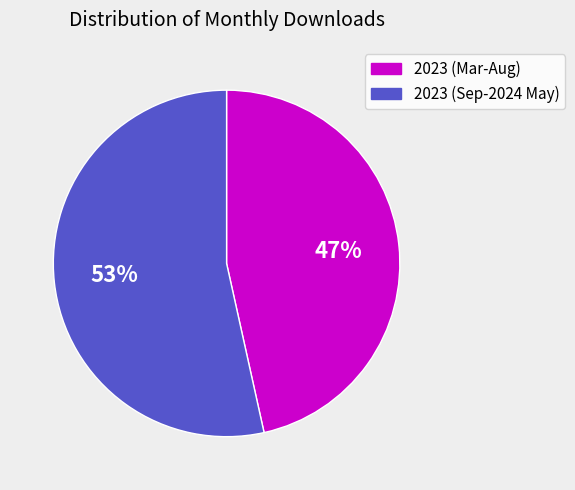

Does 2023 (Sep-2024 May) represent more than half of the total?

Yes